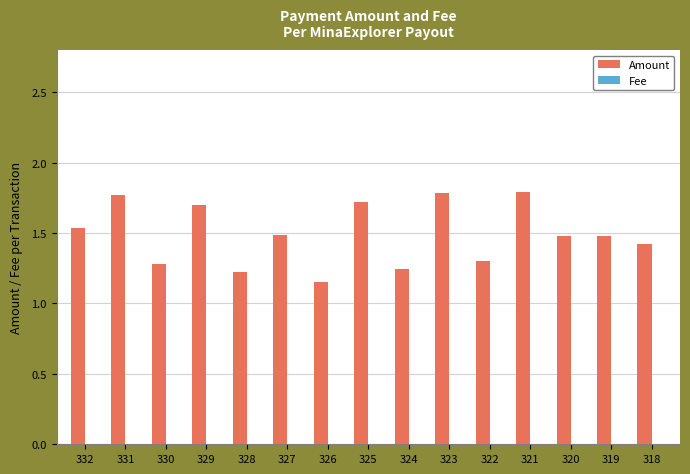

Is it true that Amount equals 1.8 at 331?

True